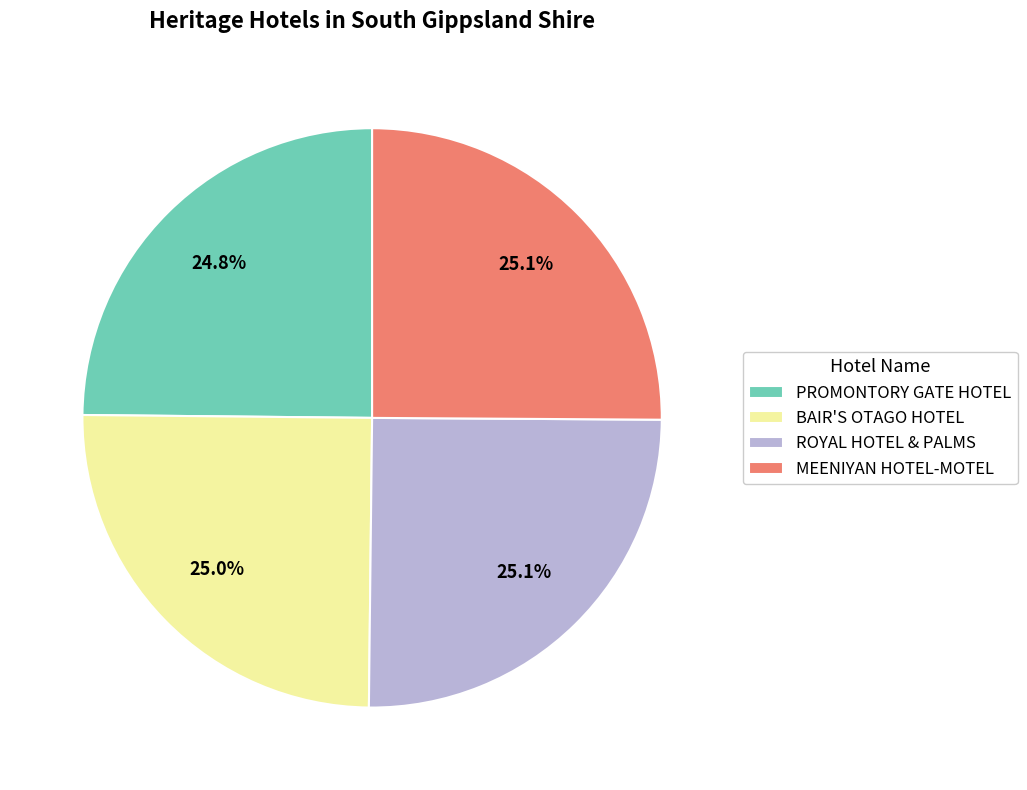

Does PROMONTORY GATE HOTEL represent more than half of the total?

No